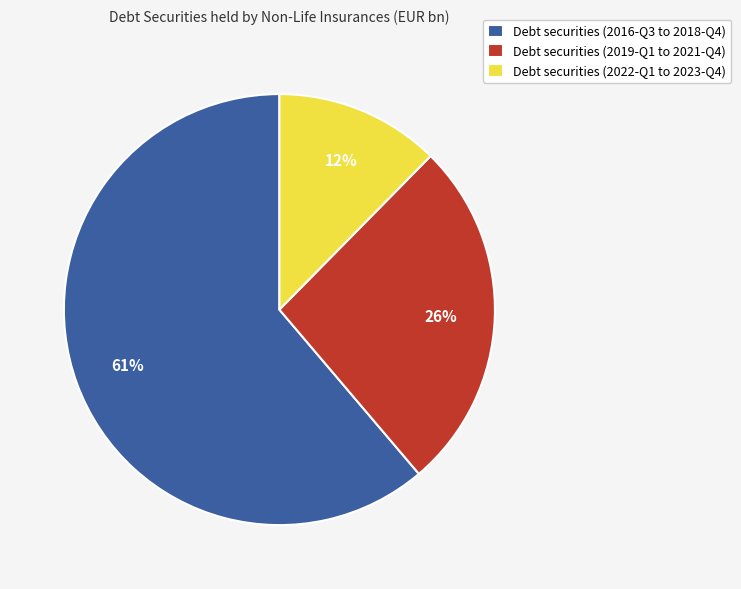

To the nearest percent, what percentage of the pie is Debt securities (2022-Q1 to 2023-Q4)?

12%